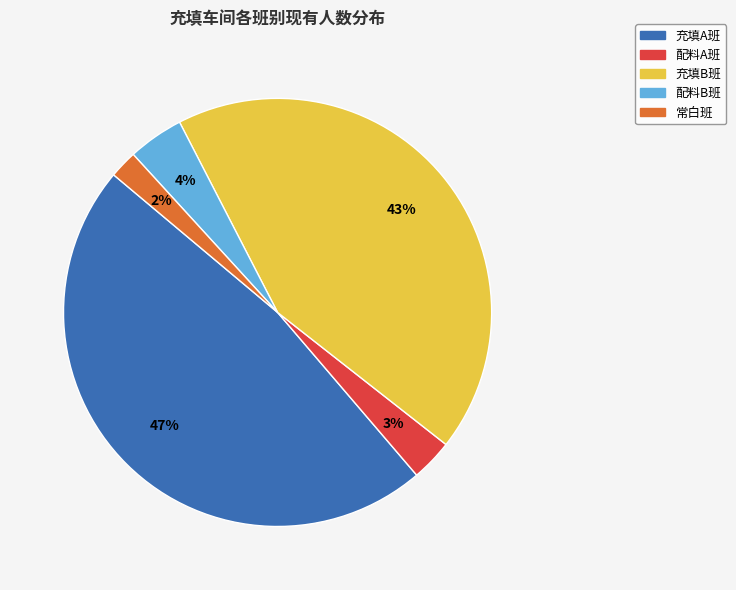

How many slices are in this pie chart?

5